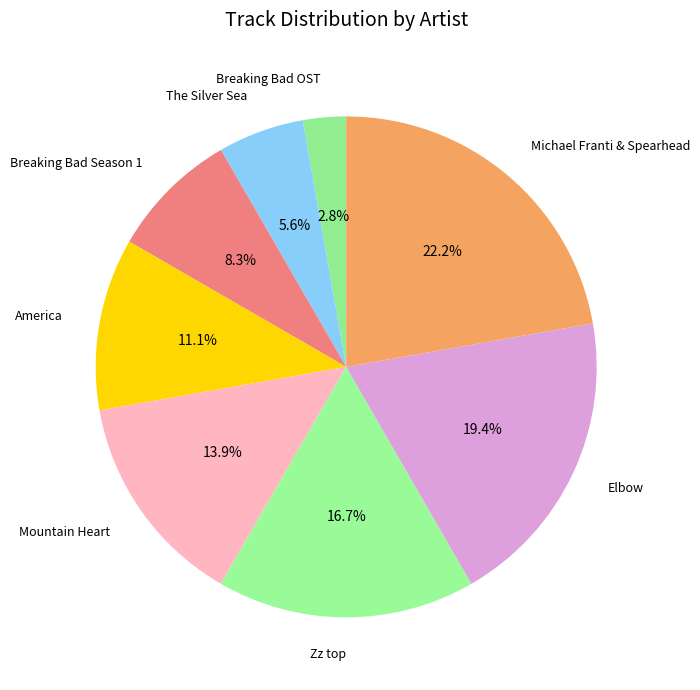

How many segments does this pie chart have?

8